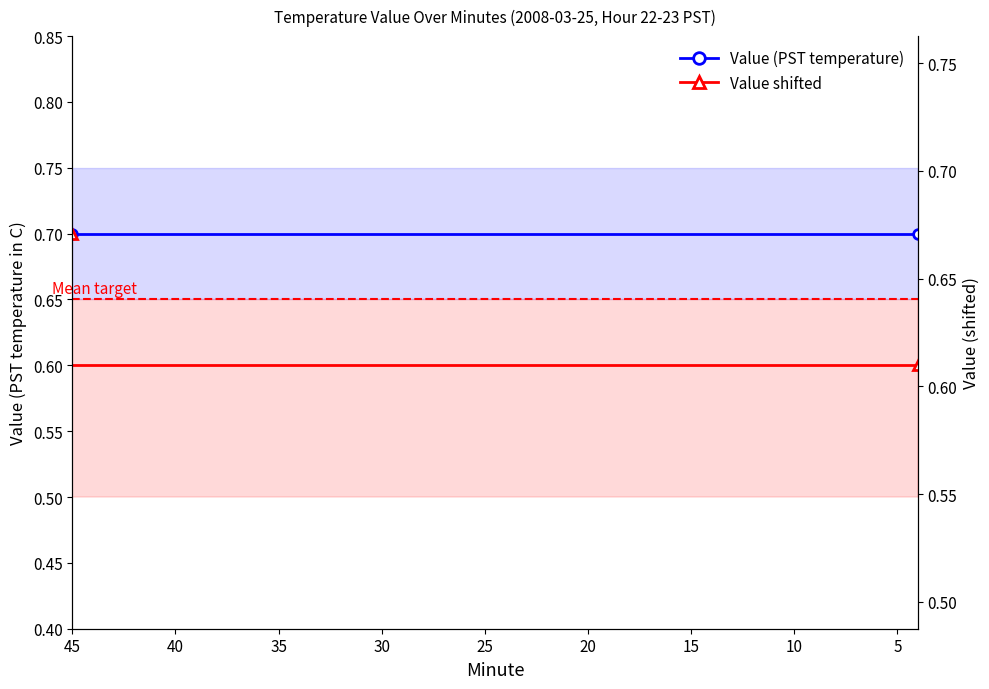

Reading right to left, transcribe all the data shown in this chart.

Value (PST temperature): 0.7	0.7	0.7	0.7	0.7	0.7	0.7	0.7	0.7	0.7	0.7	0.7	0.7	0.7	0.7	0.7	0.7	0.7	0.7	0.7
Value shifted: 0.6	0.6	0.6	0.6	0.6	0.6	0.6	0.6	0.6	0.6	0.6	0.6	0.7	0.7	0.7	0.7	0.7	0.7	0.7	0.7